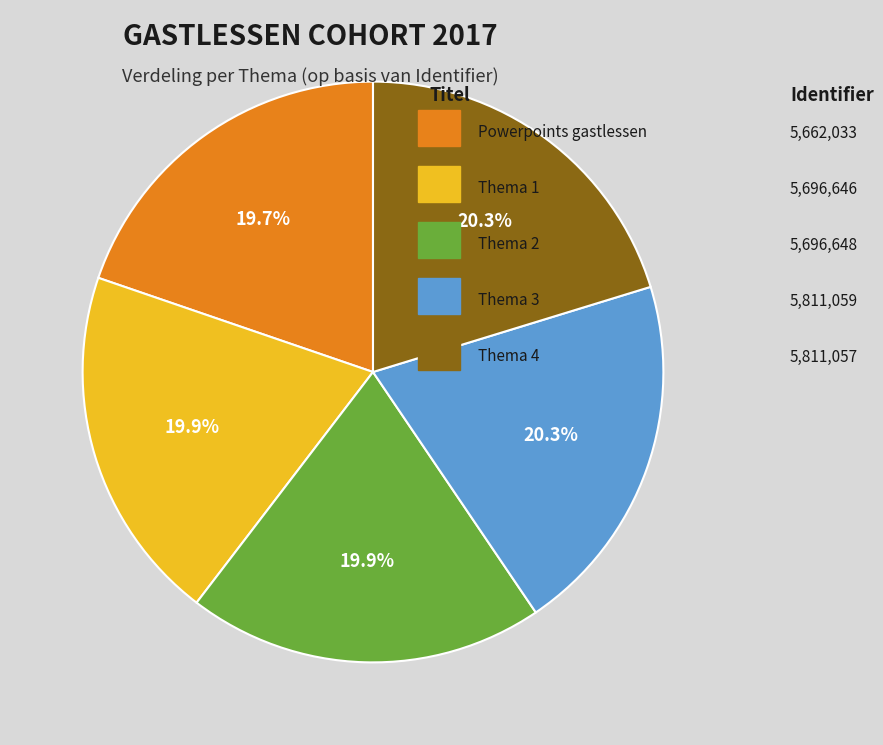

Is there a majority slice in this chart?

No